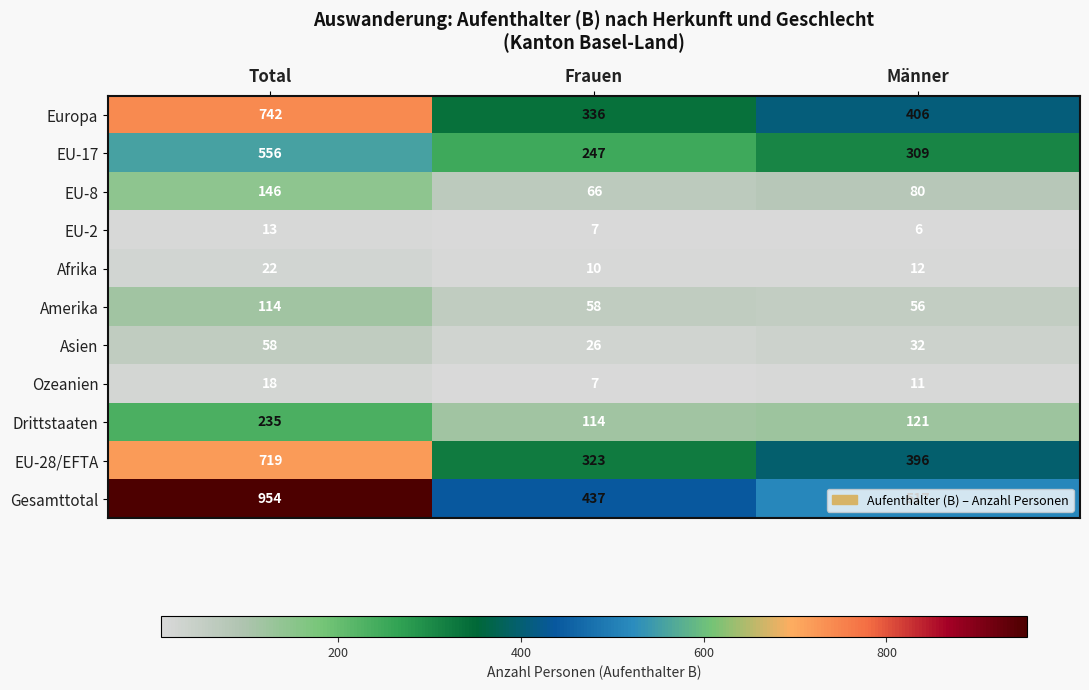

What is the difference between the maximum and minimum values in the Amerika series?

58